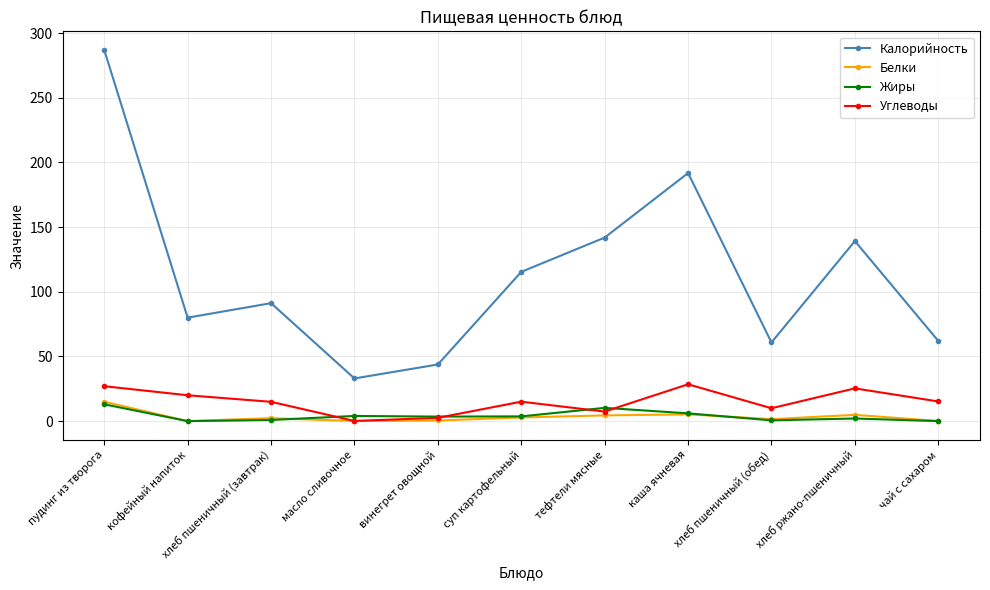

How many lines are shown in the chart?

4